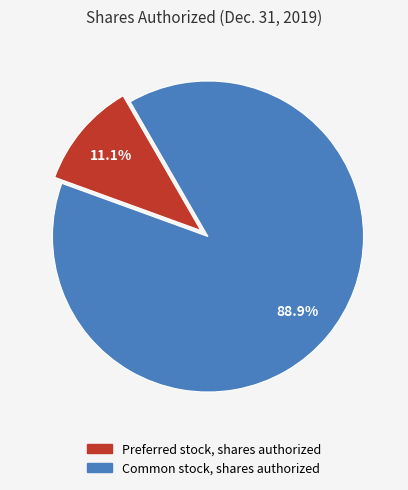

How many segments does this pie chart have?

2